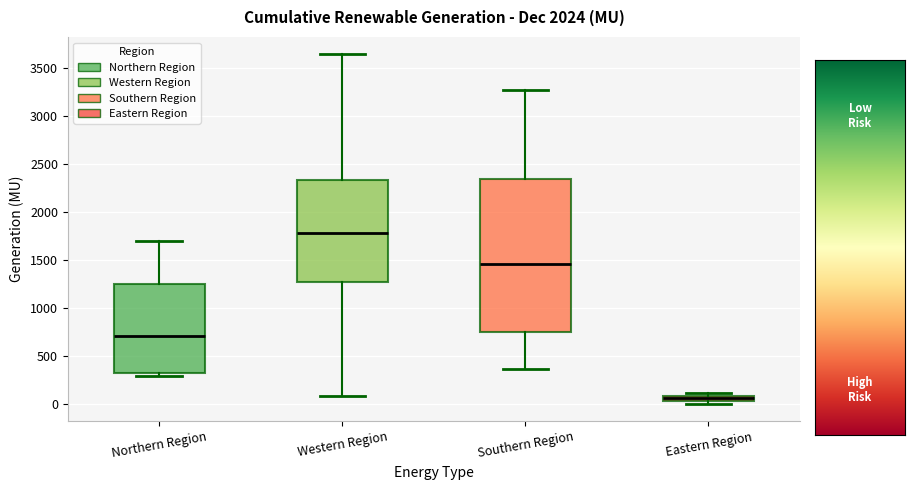

Comparing the boxes themselves (not the whiskers), which one is the tallest?

Southern Region